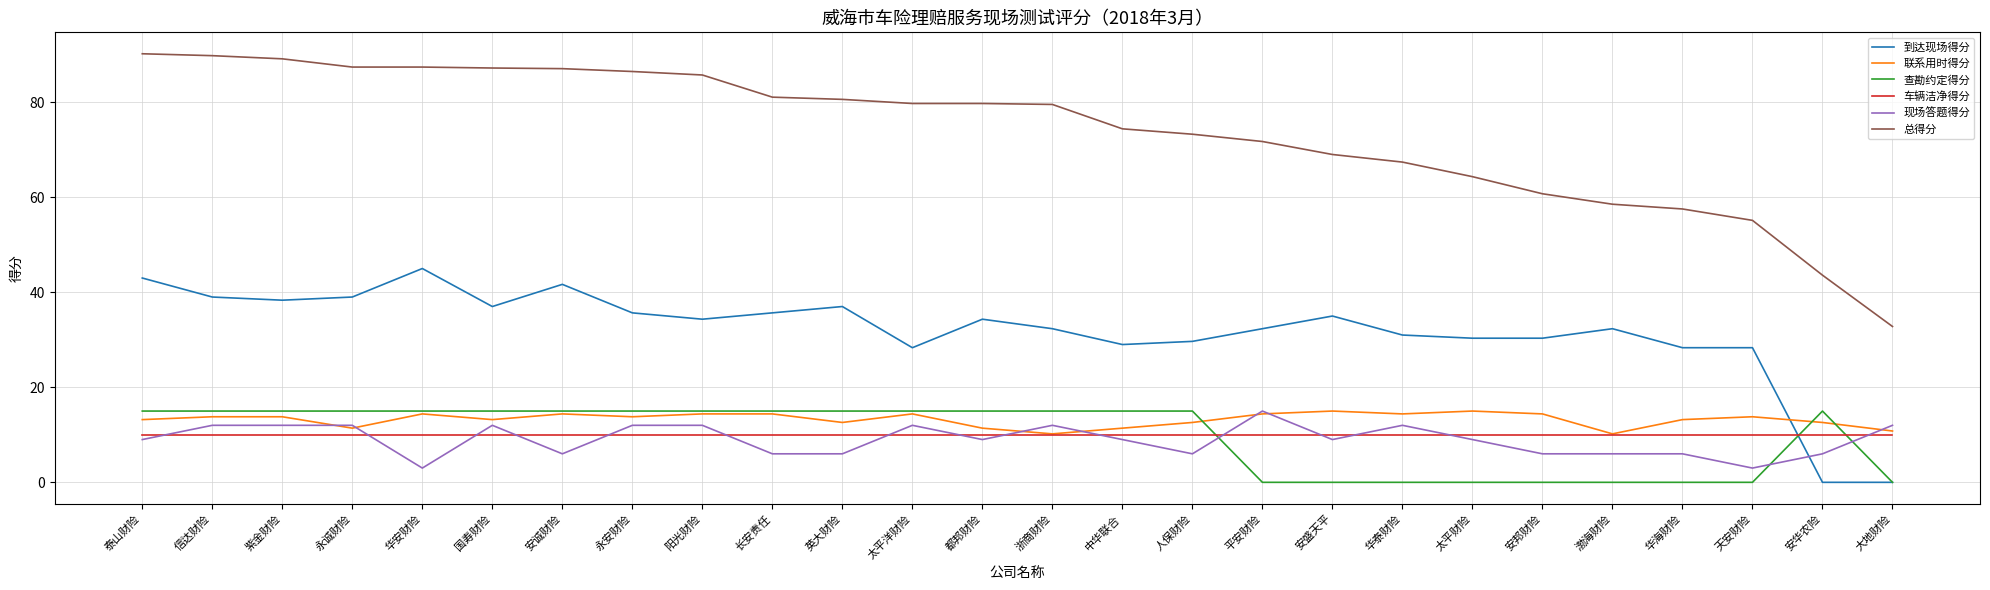

What is the approximate value of 车辆洁净得分 at 阳光财险?

10.0